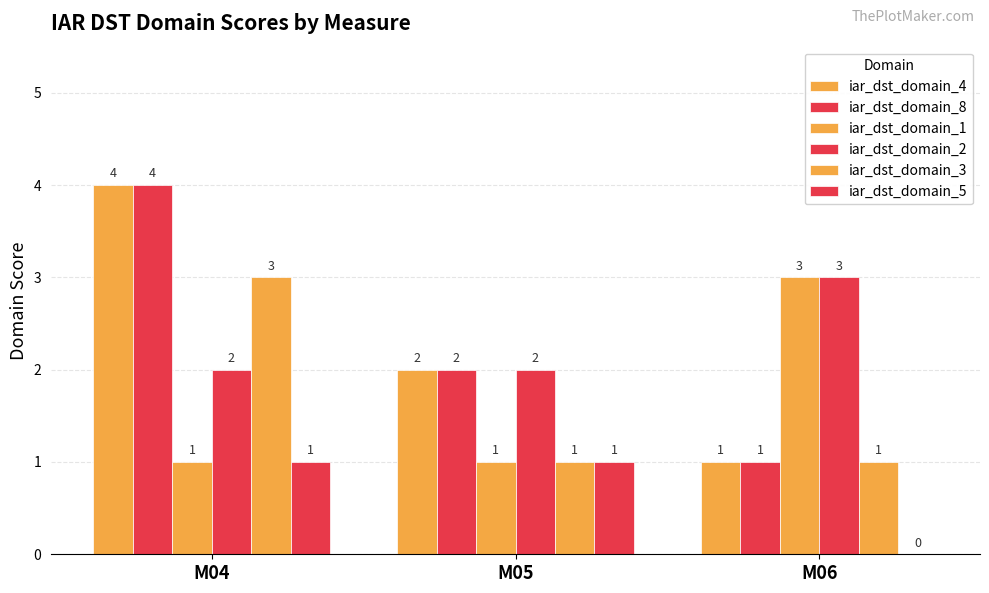

What is the maximum value shown in the chart?

4